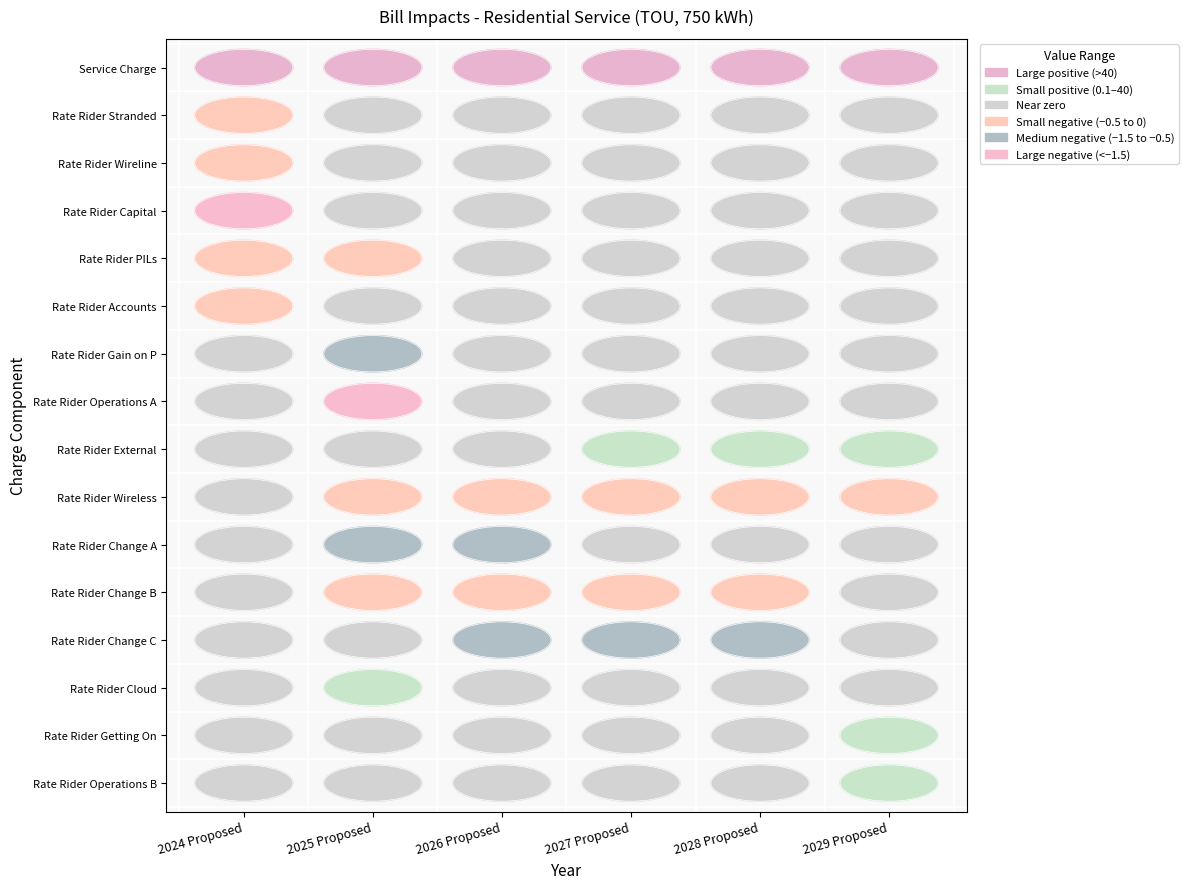

The value of Rate Rider Gain on P at 2024 Proposed is -0.4. True or false?

False